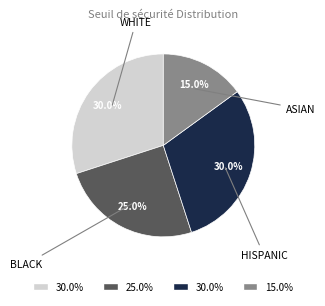

Does any single category account for the majority?

No